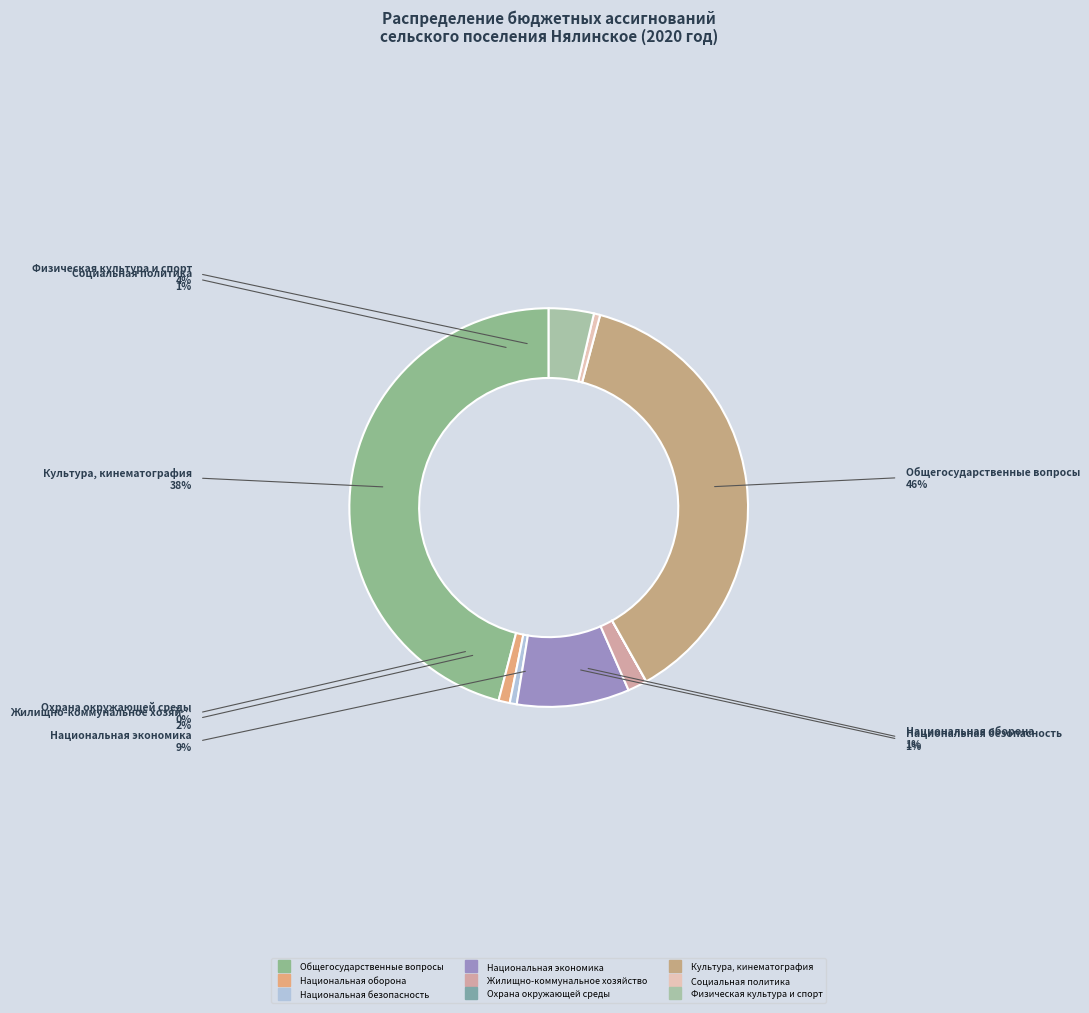

Is it true that Жилищно-коммунальное хозяйство is 1% of the pie?

False